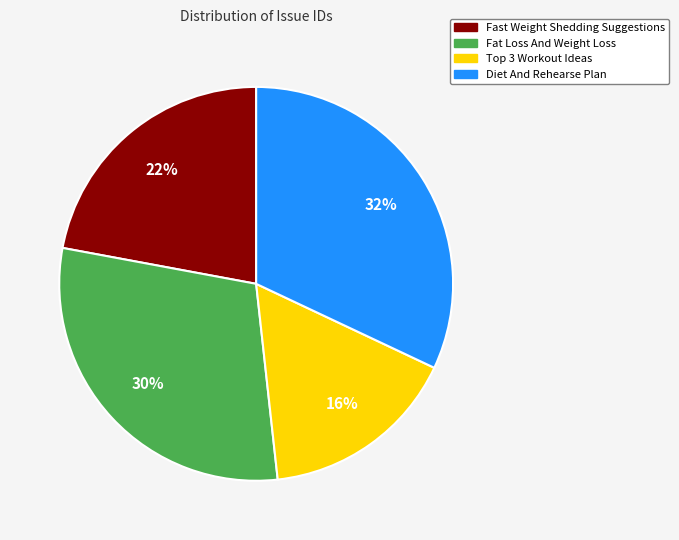

What percentage is the Fat Loss And Weight Loss slice, to the nearest percent?

30%